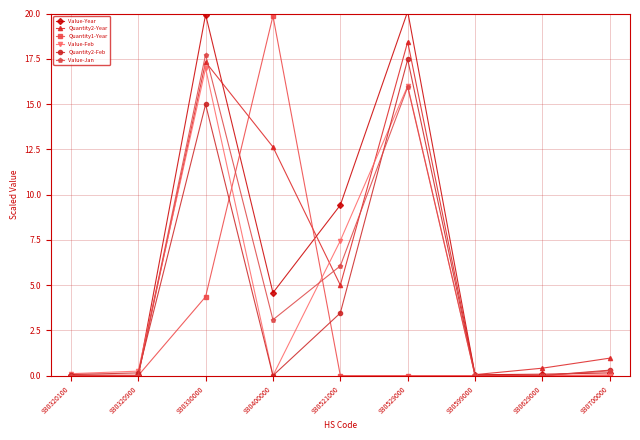

At which label is Value-Jan closest to 8?

930521000